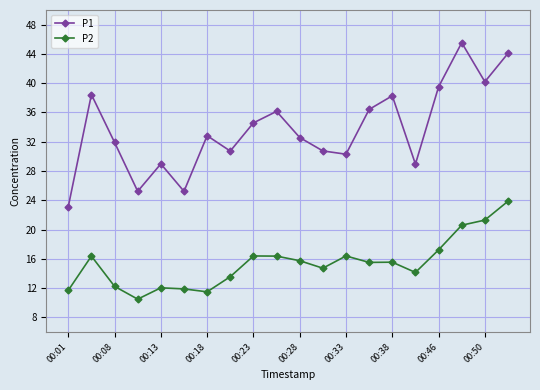

What is the sum of all P2 values?

307.7